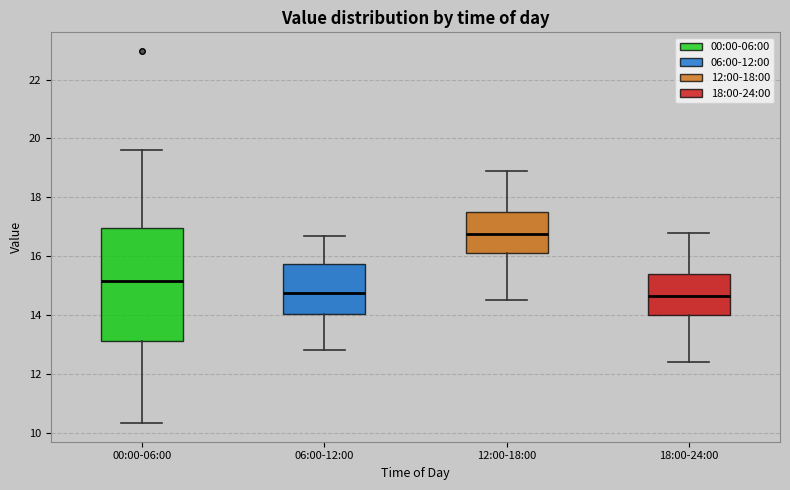

Where is the upper edge of the box for 00:00-06:00 on the y-axis? The values are not printed on the chart, so give them approximately, as read against the axis.

17.0